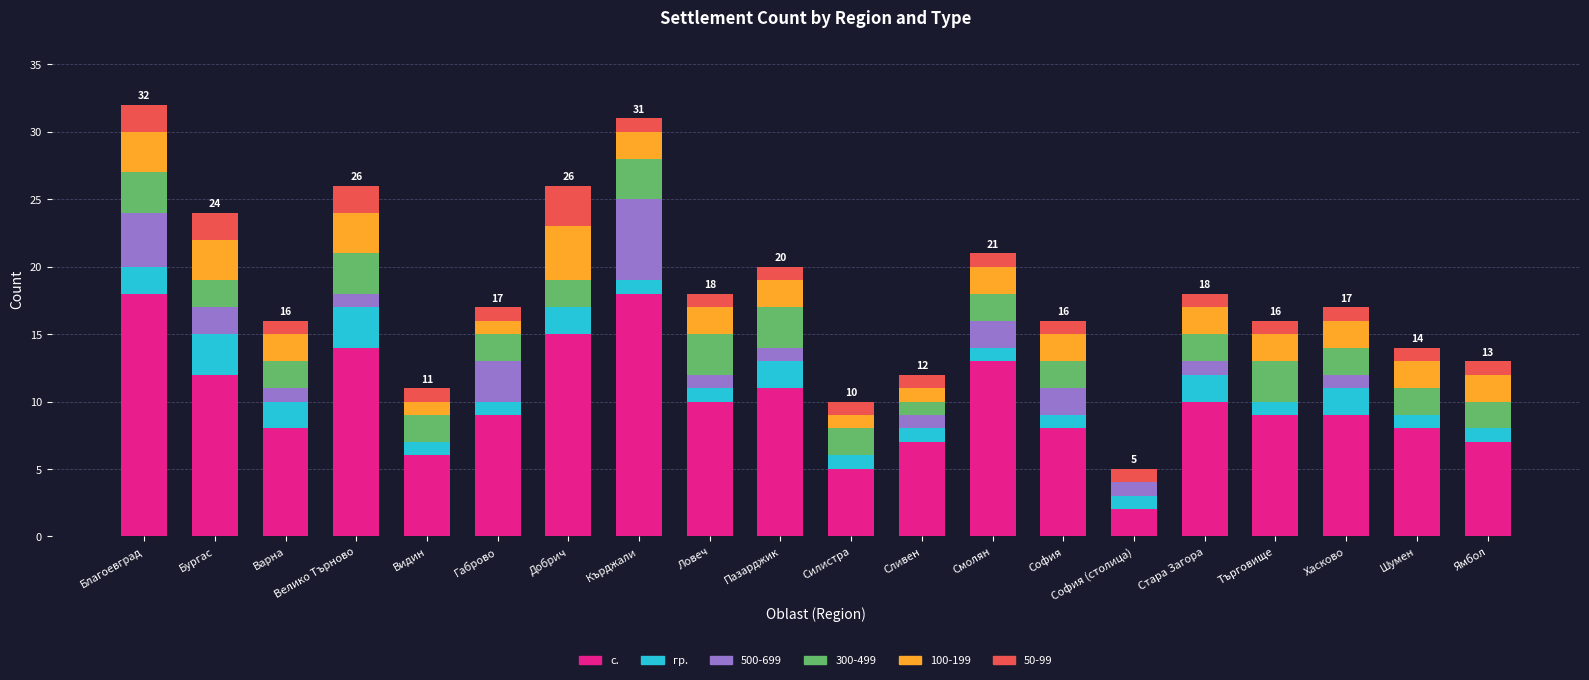

The value of с. at Варна is 8. True or false?

True